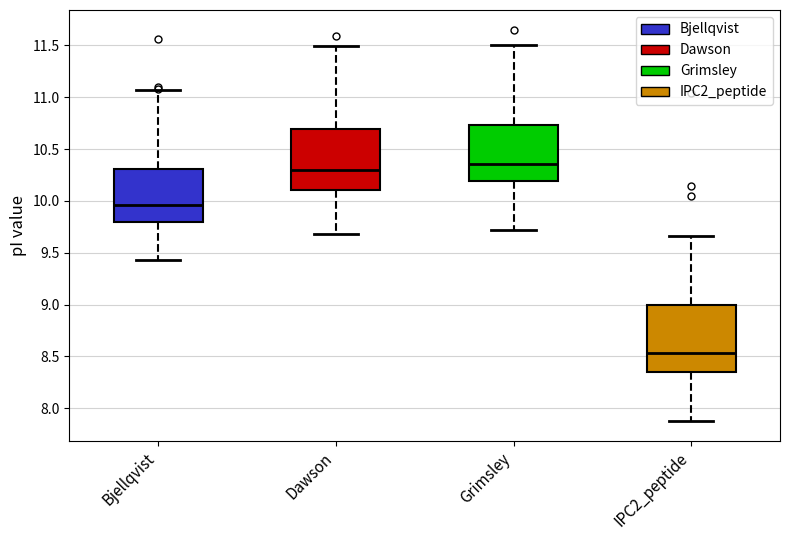

Reading left to right, transcribe this box plot: for each box, give where its median line is, the range the box spans, and where its two whiskers end, as read against the y-axis. The values are not printed on the chart, so give them approximately, as read against the axis.

Bjellqvist: median 9.95, box 9.80 to 10.30, whiskers 9.45 to 11.05
Dawson: median 10.30, box 10.10 to 10.70, whiskers 9.70 to 11.50
Grimsley: median 10.35, box 10.20 to 10.75, whiskers 9.70 to 11.50
IPC2_peptide: median 8.55, box 8.35 to 9.00, whiskers 7.90 to 9.65